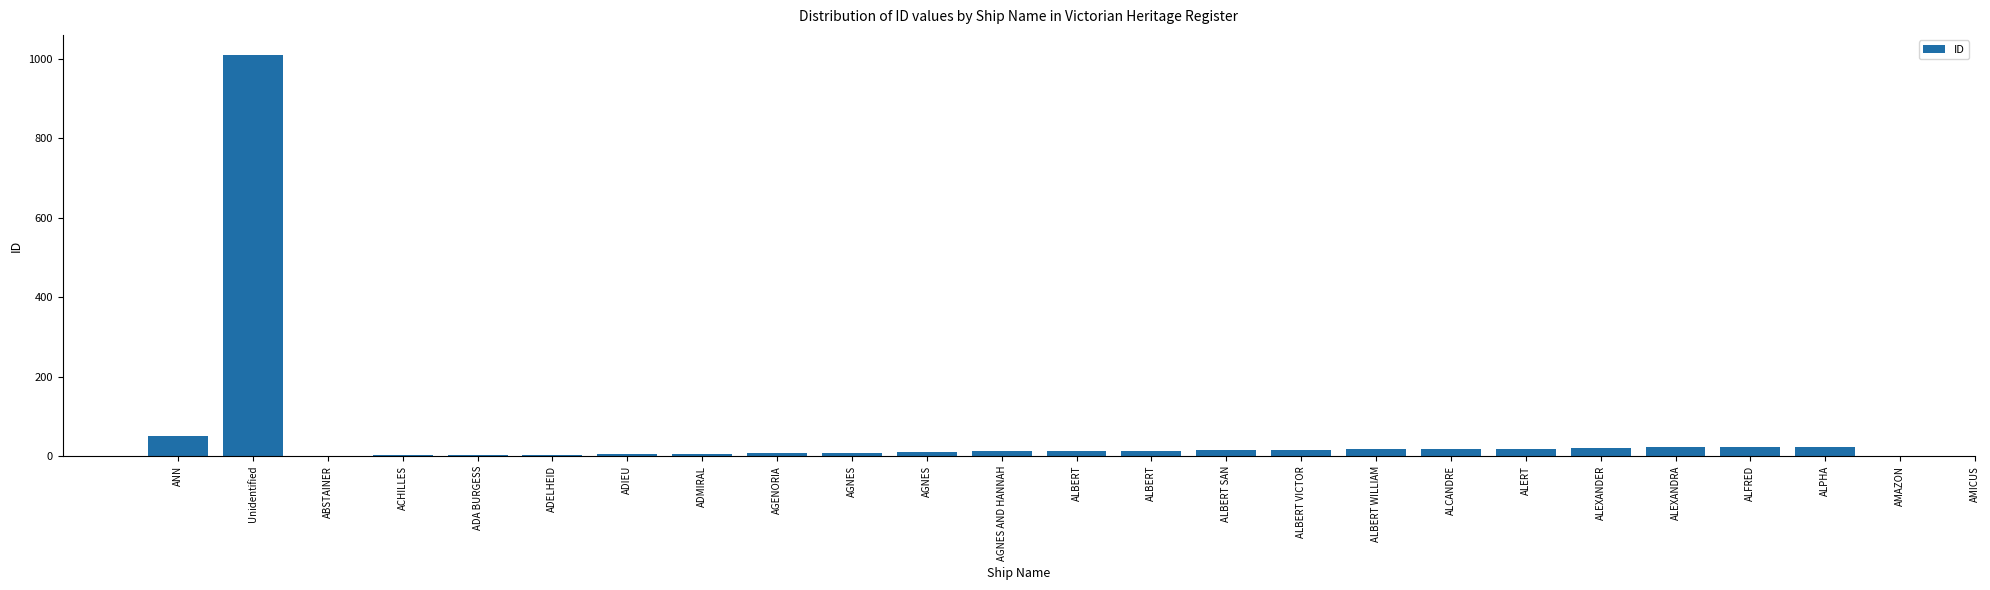

What is the value of the 23rd bar from the left?

22